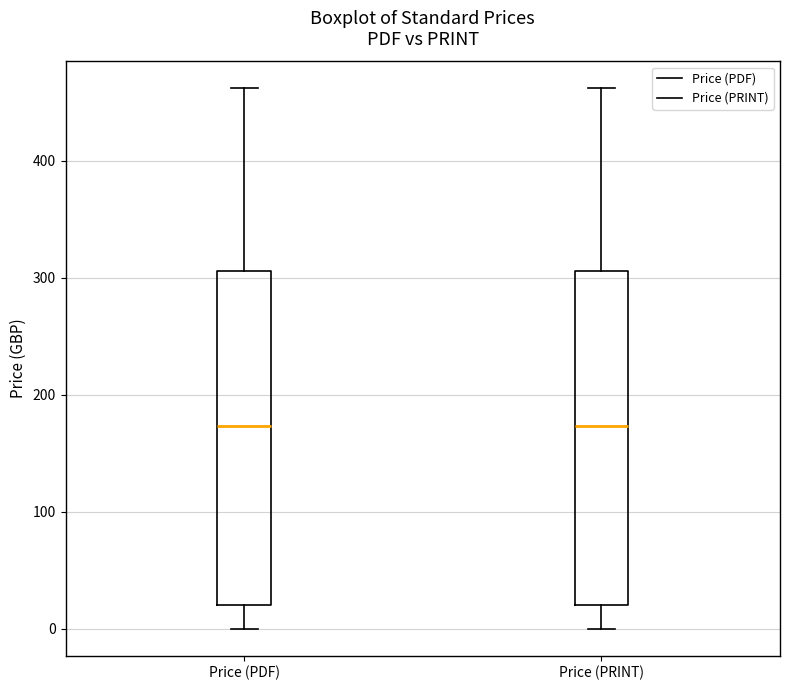

Reading left to right, read every box against the y-axis: the position of its median line, the range the box covers, and the ends of its whiskers. The values are not printed on the chart, so give them approximately, as read against the axis.

Price (PDF): median 170, box 20 to 310, whiskers 0 to 460
Price (PRINT): median 170, box 20 to 310, whiskers 0 to 460